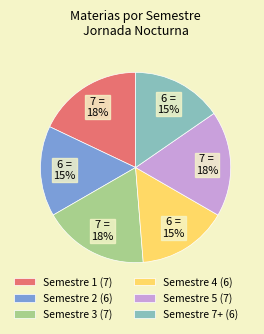

What percentage is the Semestre 7+ slice, to the nearest percent?

15%